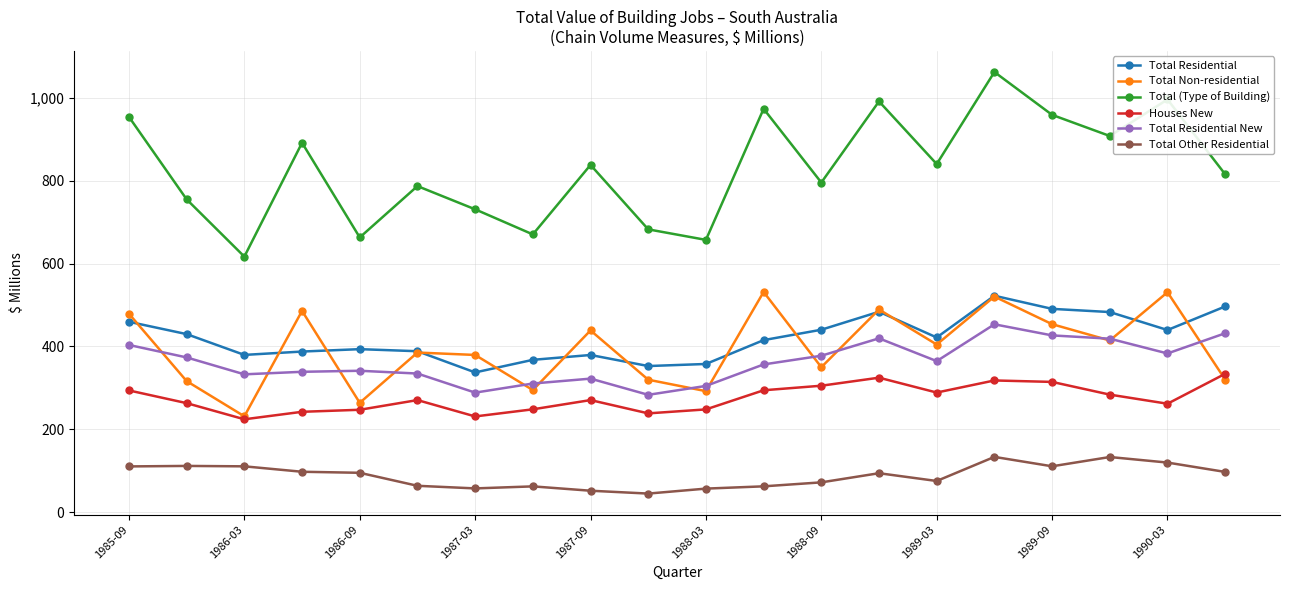

True or false: Total Residential New and Total Residential intersect in this chart.

False